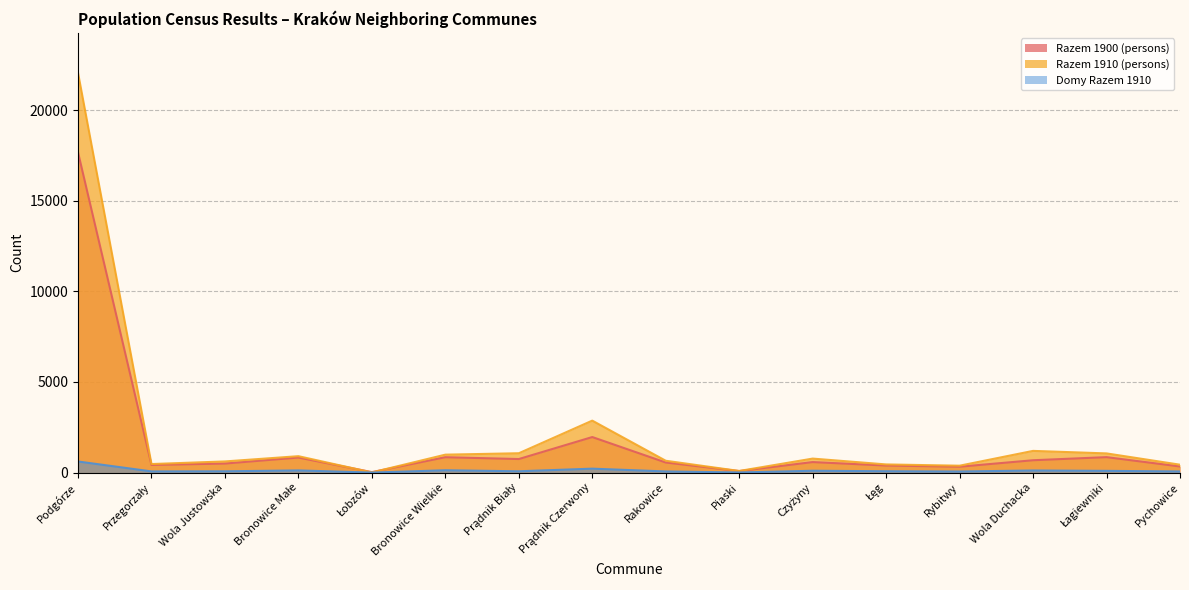

Is it true that Razem 1900 (persons) equals 337 at Pychowice?

True